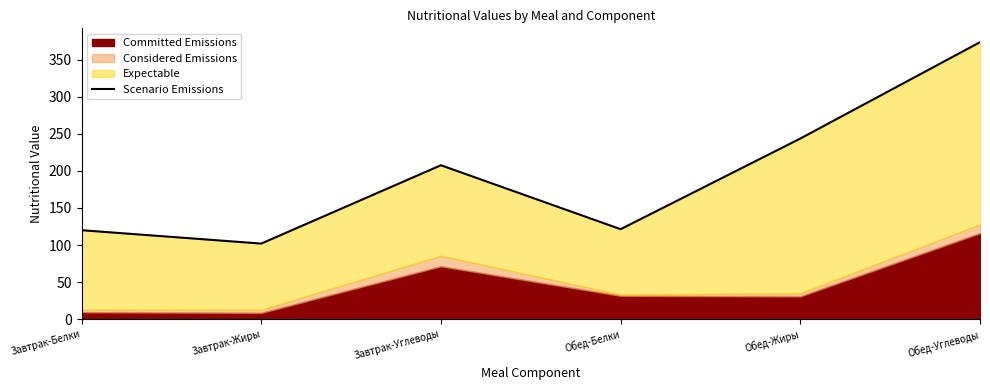

What is the sum of all values?

1168.1